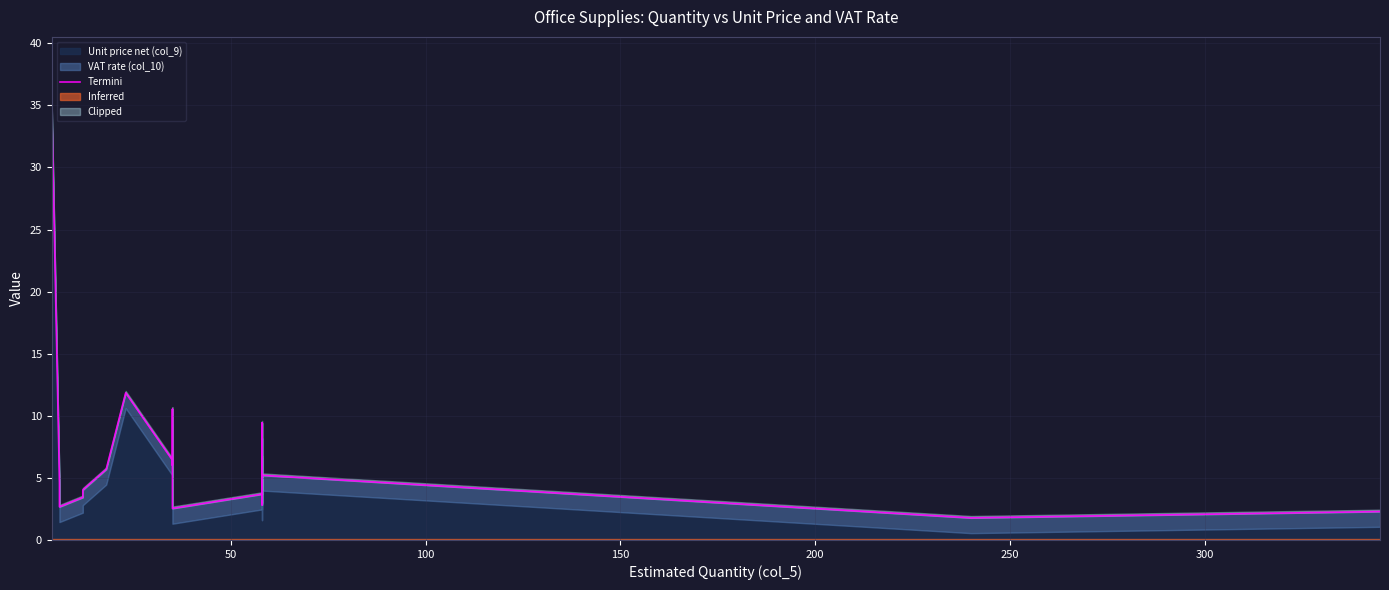

What is the difference between the maximum and minimum values?

33.4